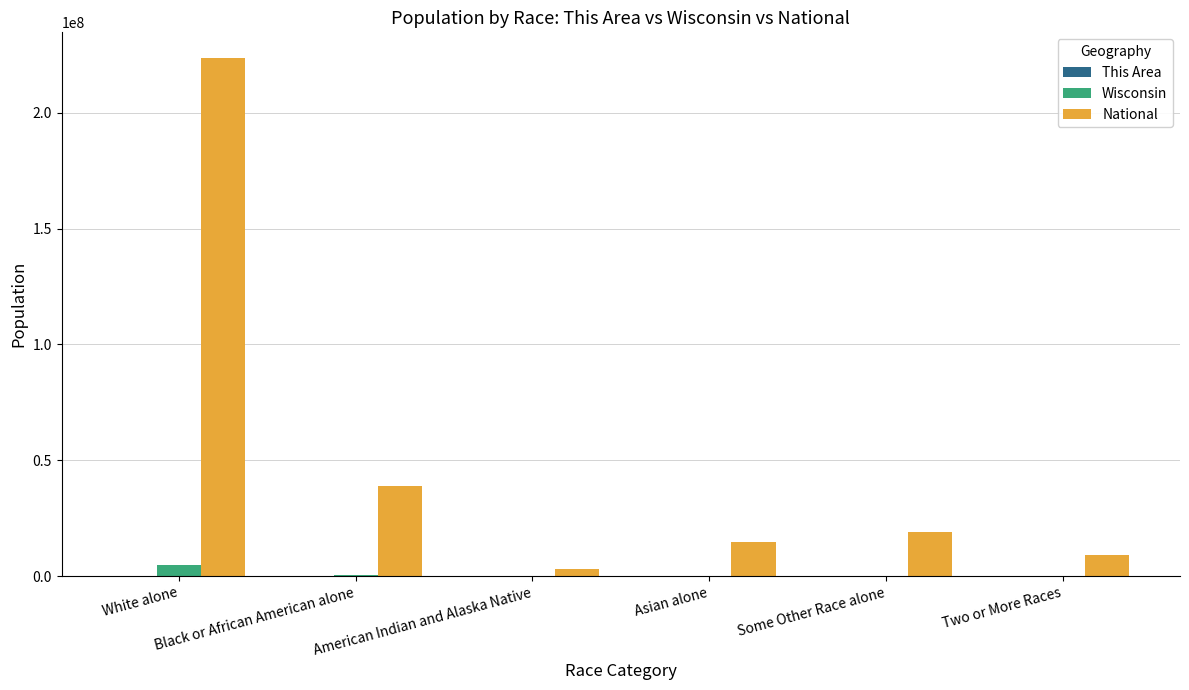

What is the maximum value shown in the chart?

223553265